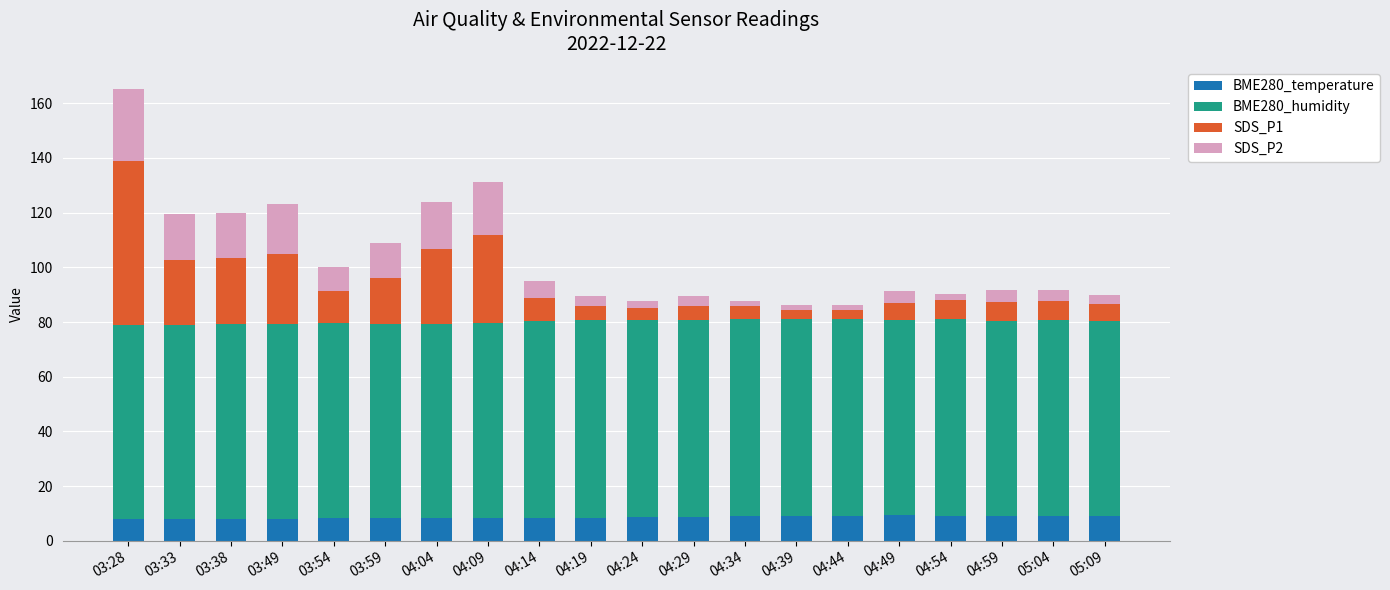

What is the average value of the BME280_temperature series?

8.6